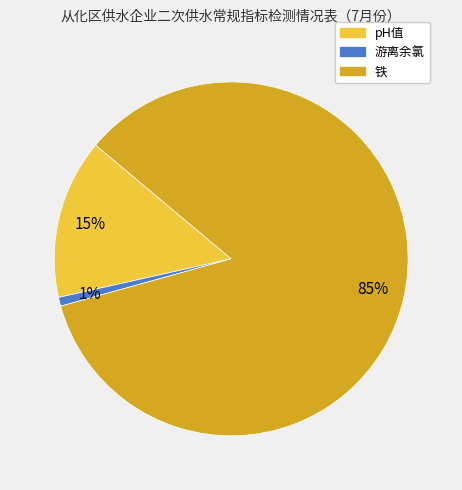

How many slices are in this pie chart?

3